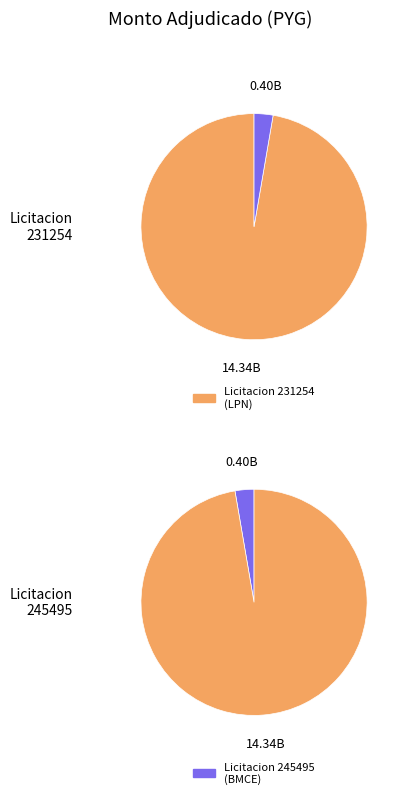

What is the total percentage of 245495-compania-integral-construcciones and 231254-compania-integral-construcciones?

100.0%